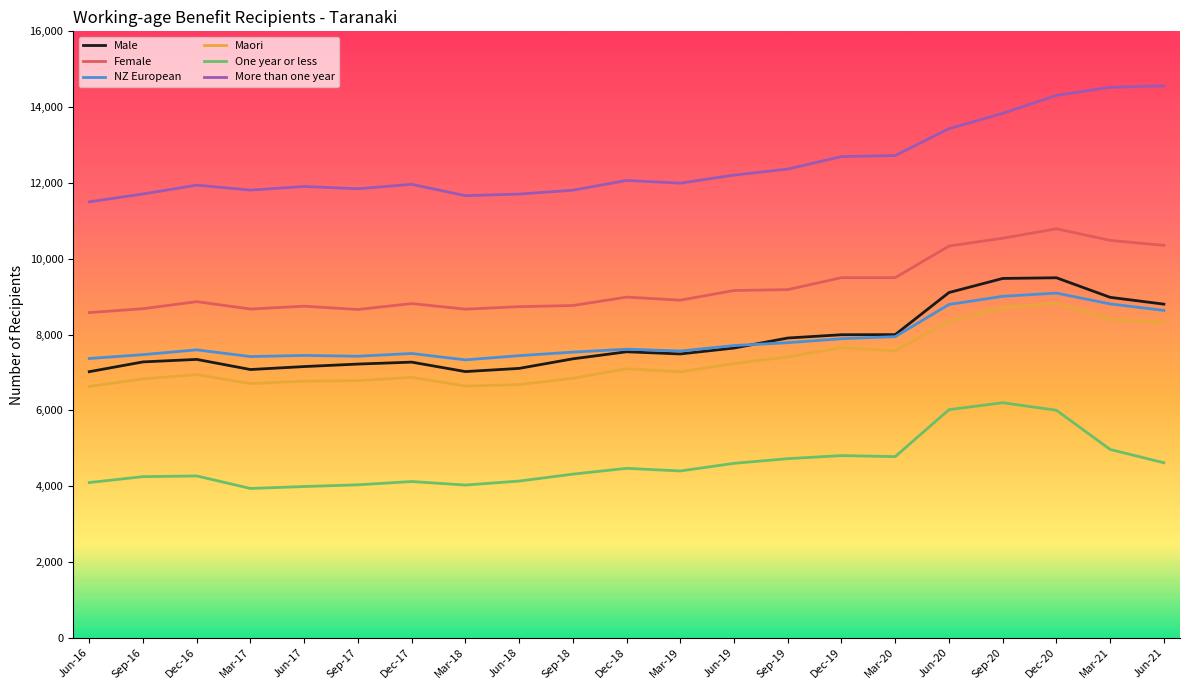

At which label is More than one year closest to 13032?

Mar-20